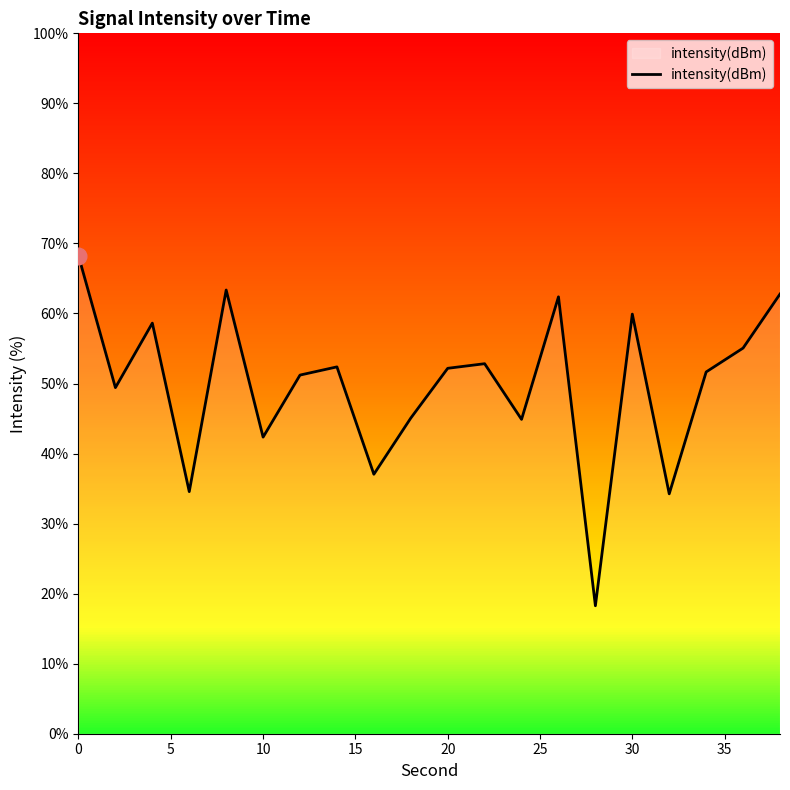

What is the minimum value shown in the chart?

18.3